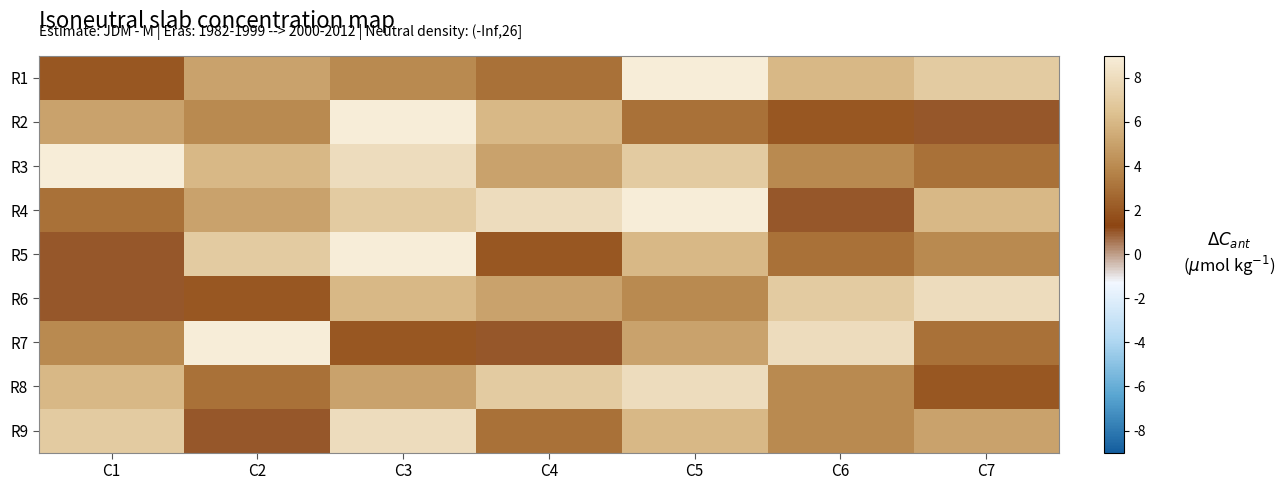

Between C2 and C3, which series saw the biggest shift?

R7